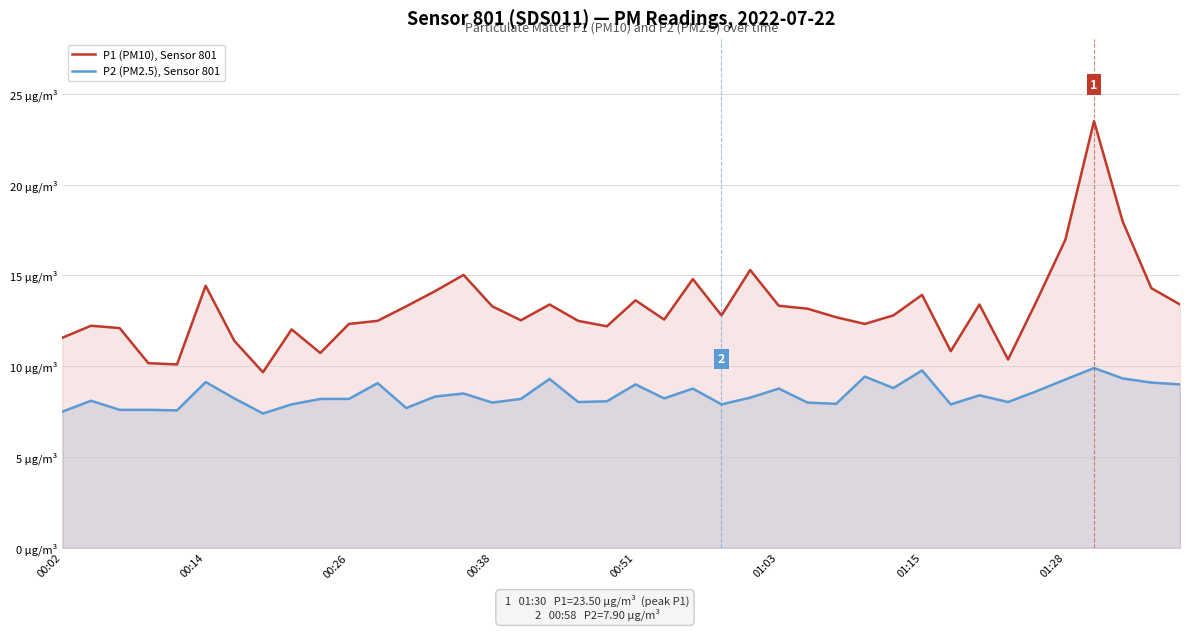

What is the sum of the P2 (PM2.5), Sensor 801 values at 20 and 9?

17.2